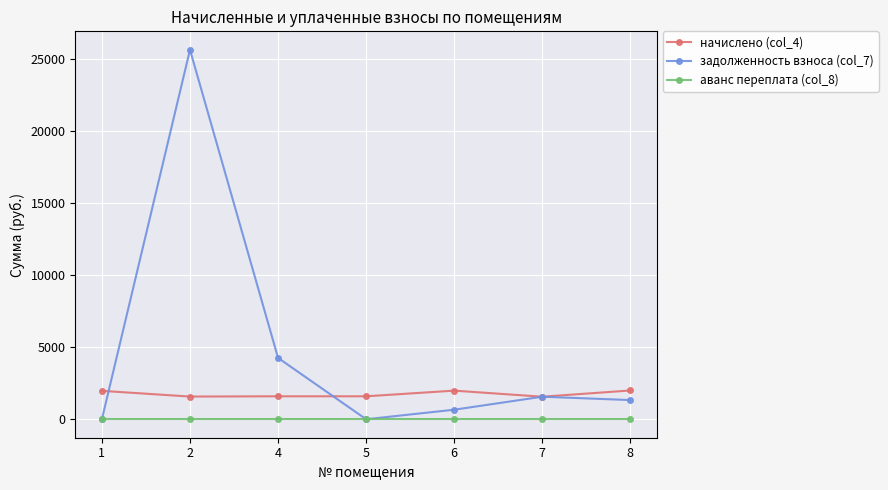

True or false: аванс переплата (col_8) and начислено (col_4) intersect in this chart.

False